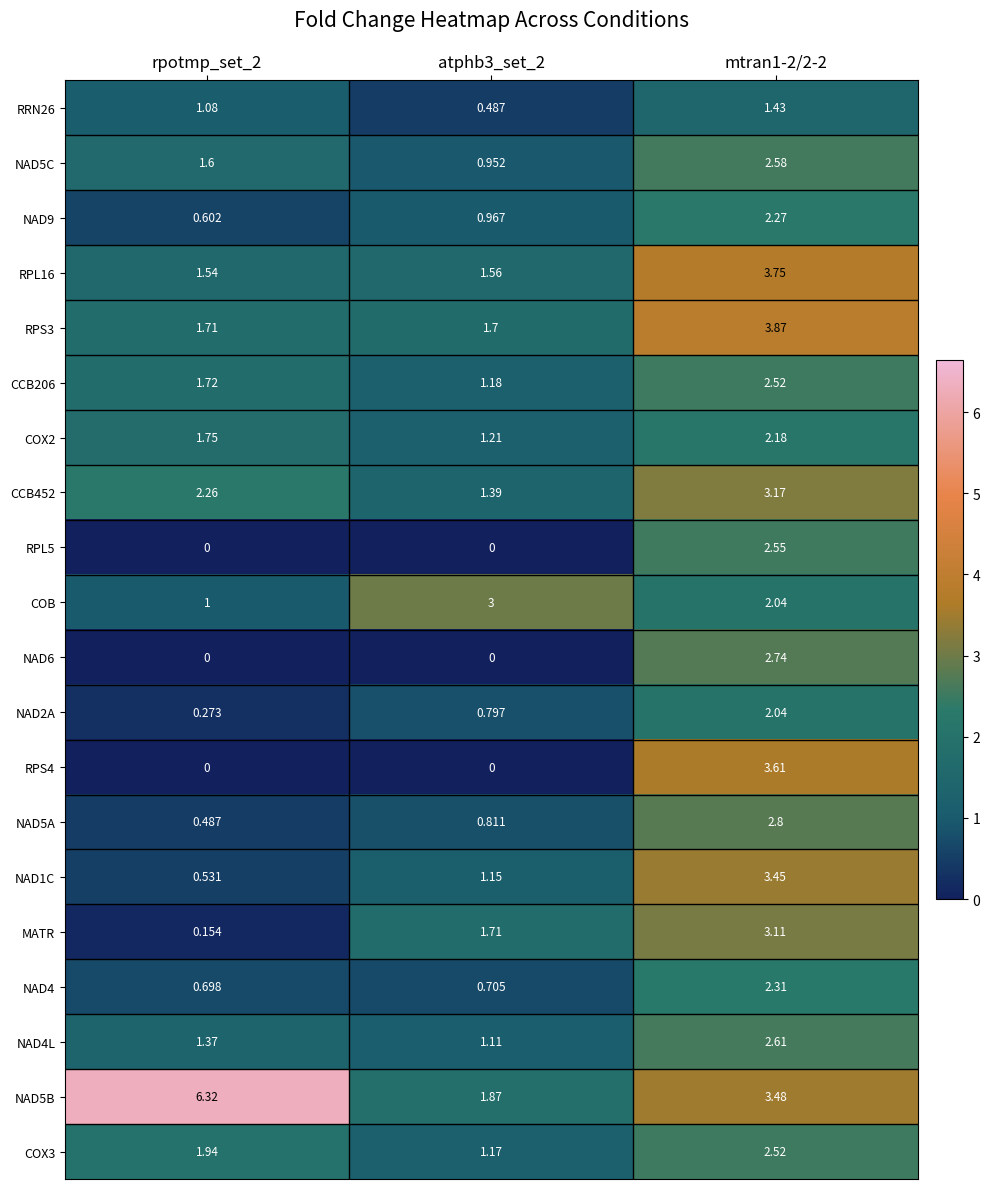

Is the value of CCB452 at atphb3_set_2 greater than the value of NAD4L at mtran1-2/2-2?

No